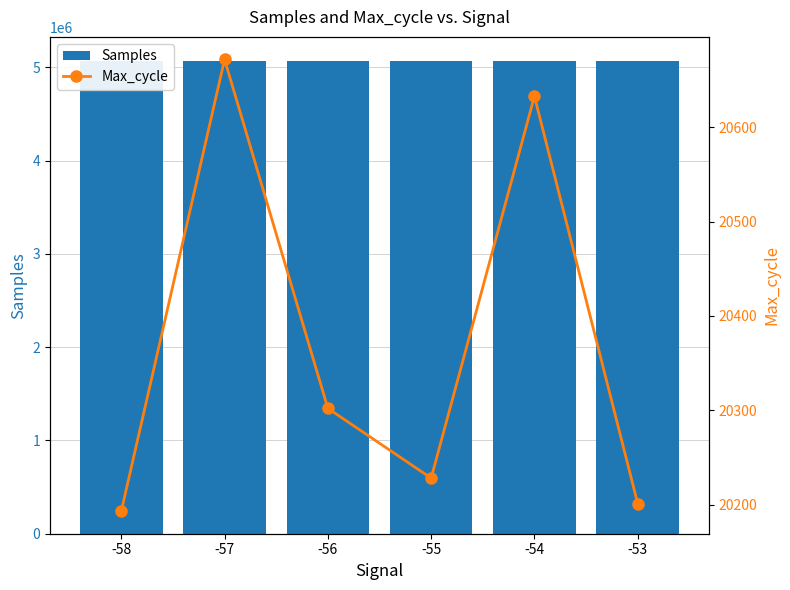

Which series has the widest spread of values?

Samples